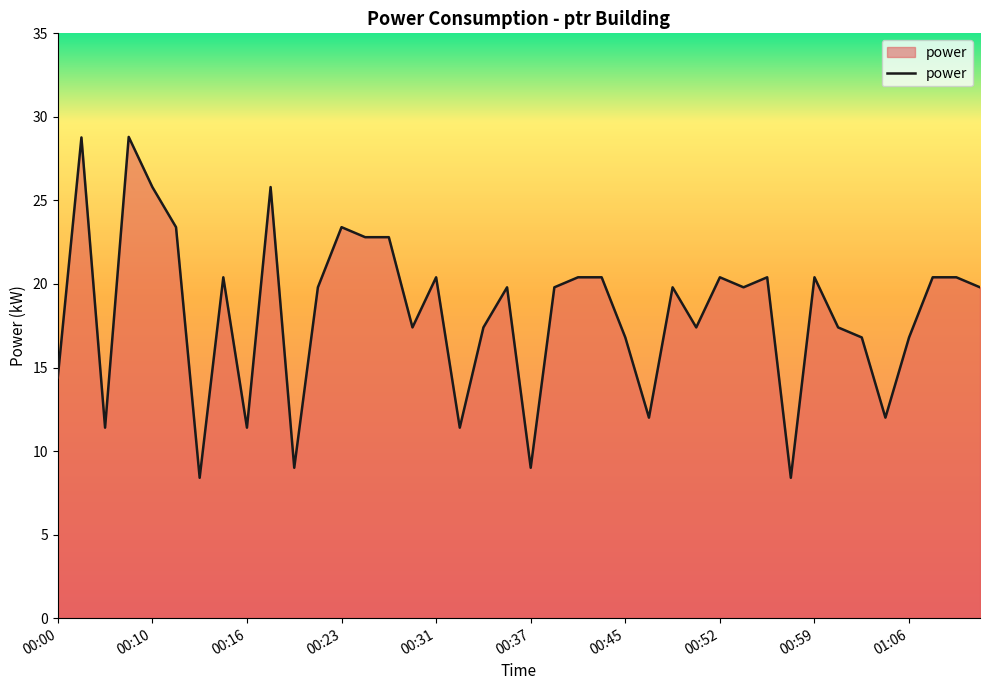

What is the minimum value shown in the chart?

8.4